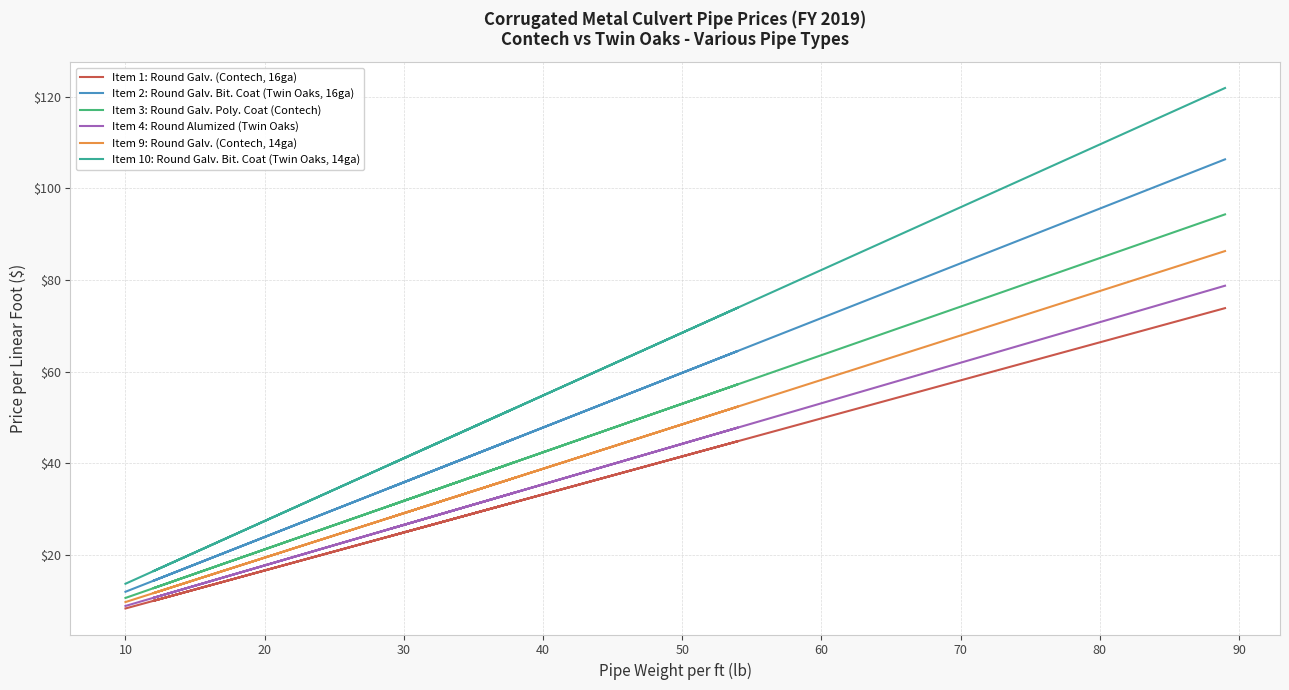

True or false: Item 2: Round Galv. Bit. Coat (Twin Oaks, 16ga) and Item 1: Round Galv. (Contech, 16ga) intersect in this chart.

False